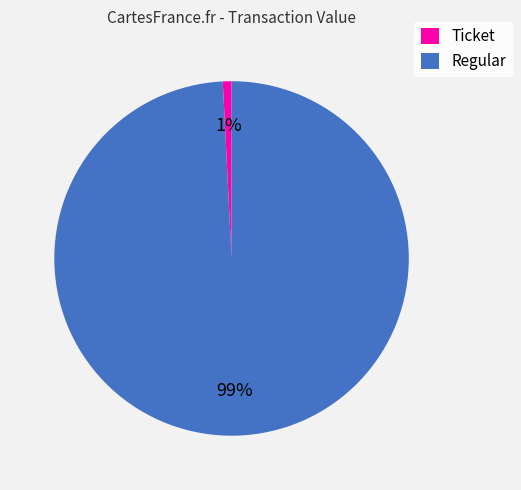

Do Ticket and Regular together represent more than half of the pie?

Yes